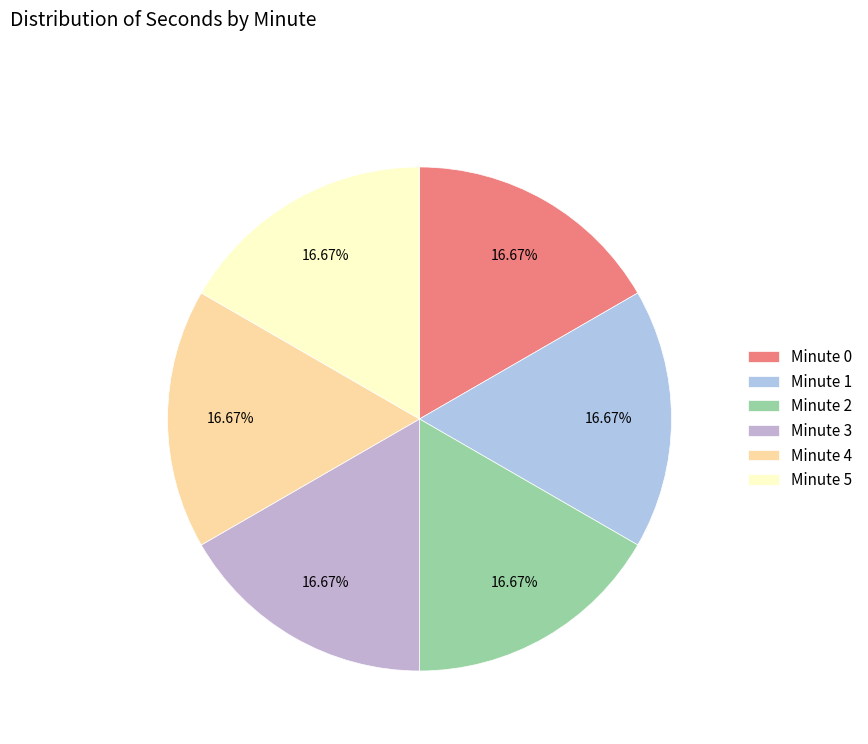

Count the number of slices in the pie.

6